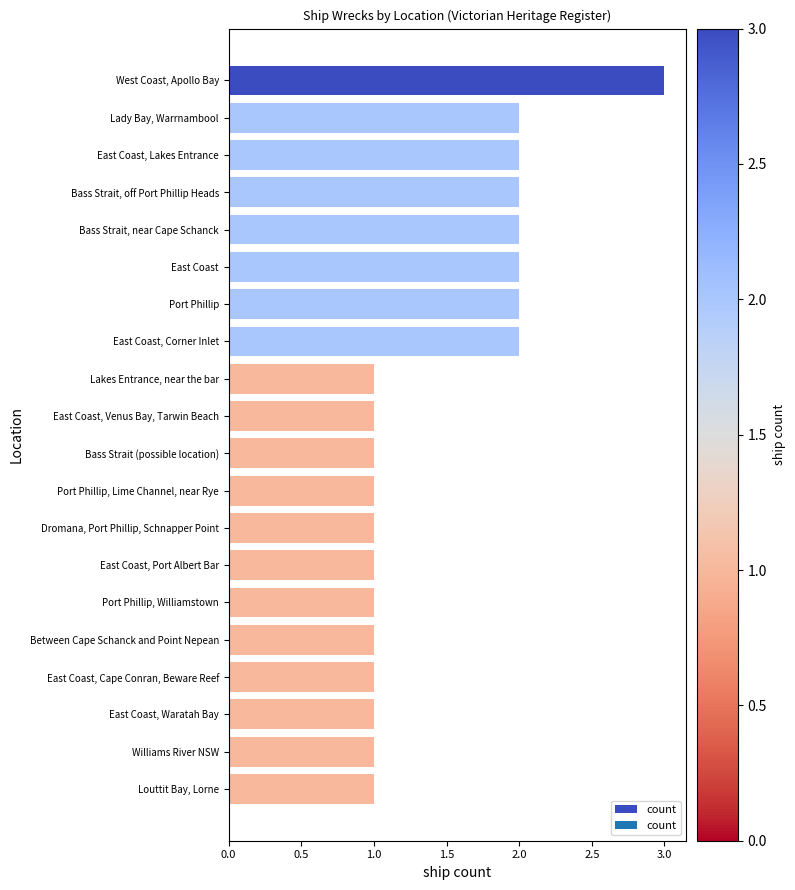

Reading bottom to top, transcribe all the data shown in this chart.

Louttit Bay, Lorne=1	Williams River NSW=1	East Coast, Waratah Bay=1	East Coast, Cape Conran, Beware Reef=1	Between Cape Schanck and Point Nepean=1	Port Phillip, Williamstown=1	East Coast, Port Albert Bar=1	Dromana, Port Phillip, Schnapper Point=1	Port Phillip, Lime Channel, near Rye=1	Bass Strait (possible location)=1	East Coast, Venus Bay, Tarwin Beach=1	Lakes Entrance, near the bar=1	East Coast, Corner Inlet=2	Port Phillip=2	East Coast=2	Bass Strait, near Cape Schanck=2	Bass Strait, off Port Phillip Heads=2	East Coast, Lakes Entrance=2	Lady Bay, Warrnambool=2	West Coast, Apollo Bay=3